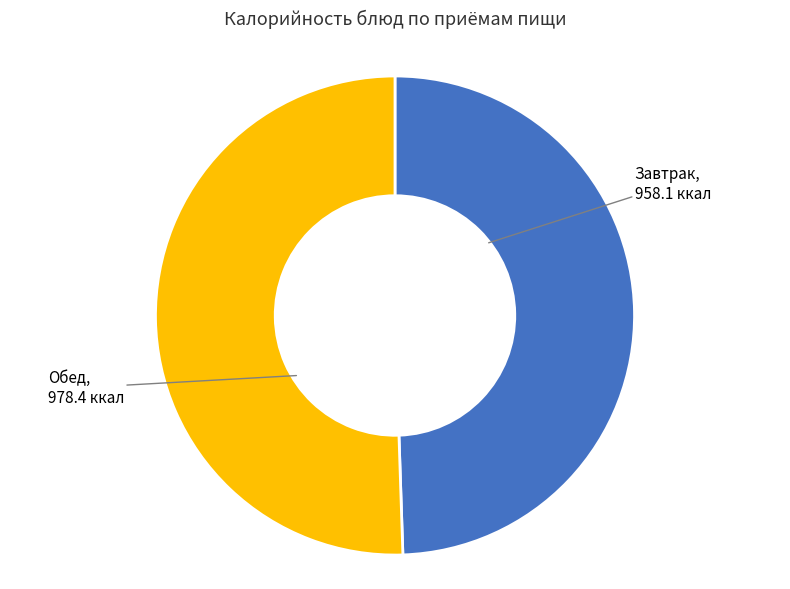

Which slice is the smallest?

Завтрак